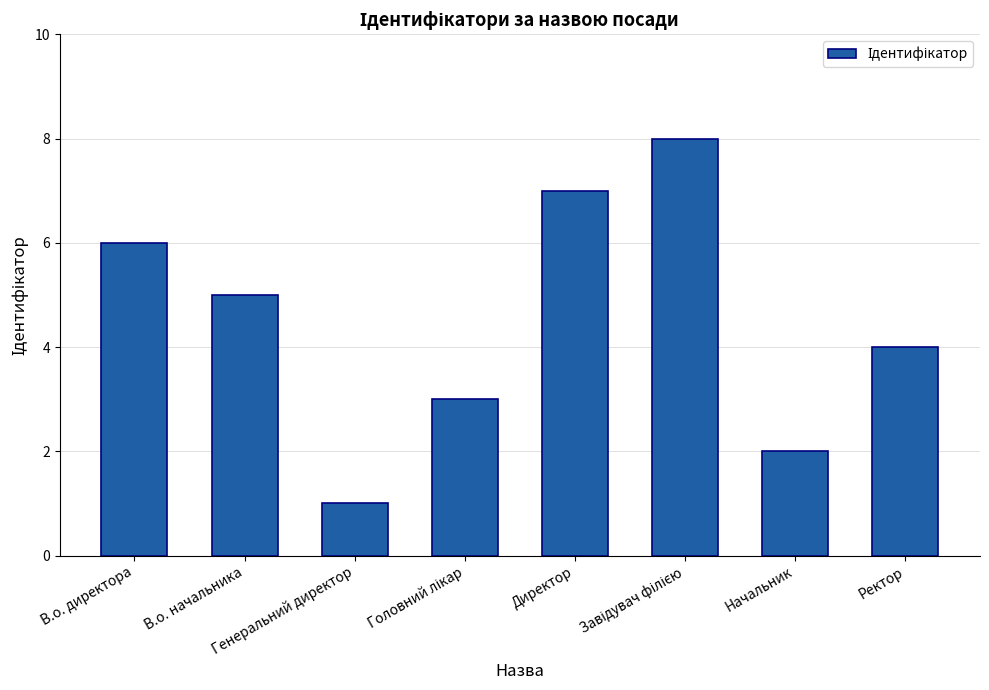

What is the maximum value shown in the chart?

8